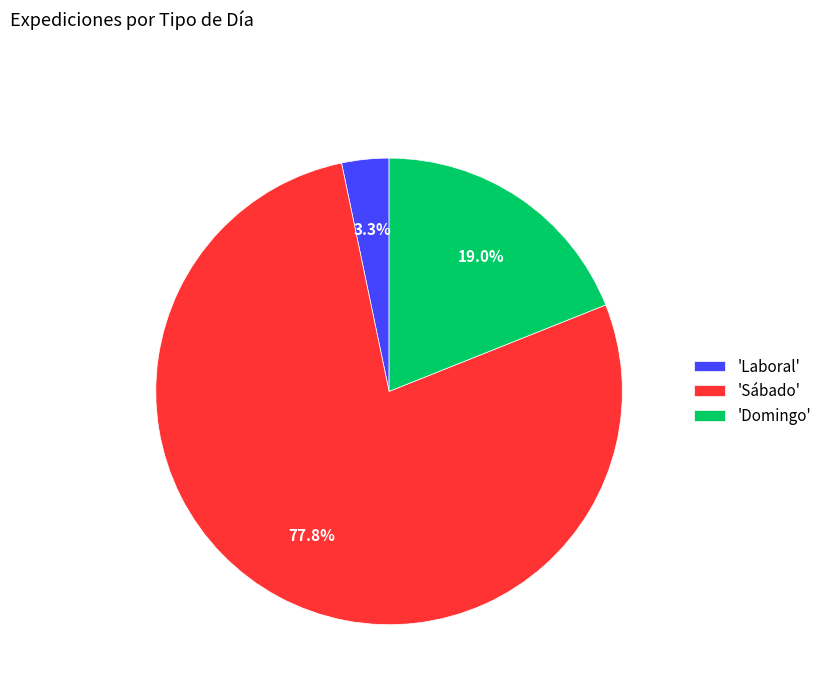

How many slices are in this pie chart?

3